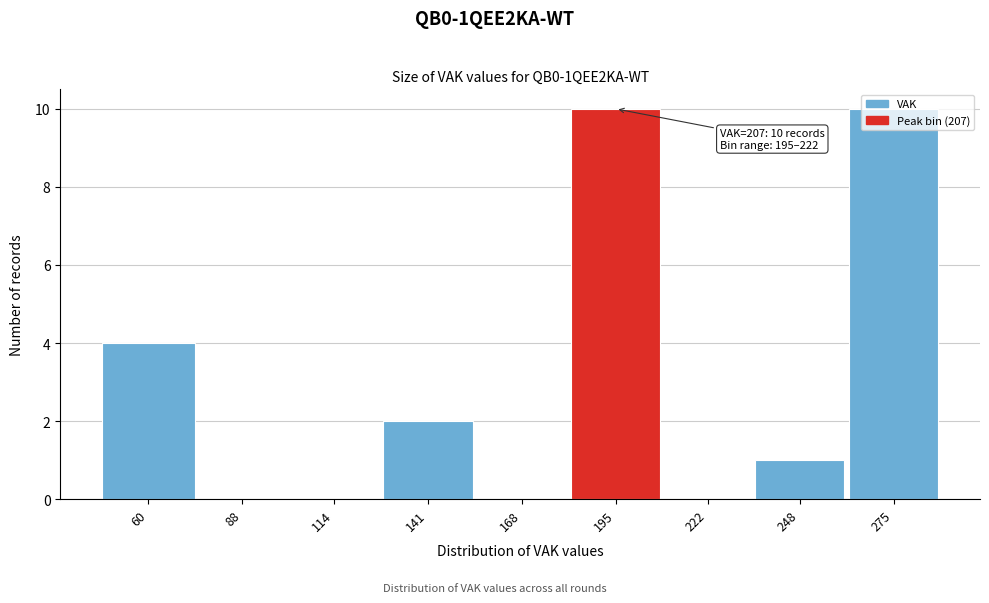

What is the maximum value shown in the chart?

10